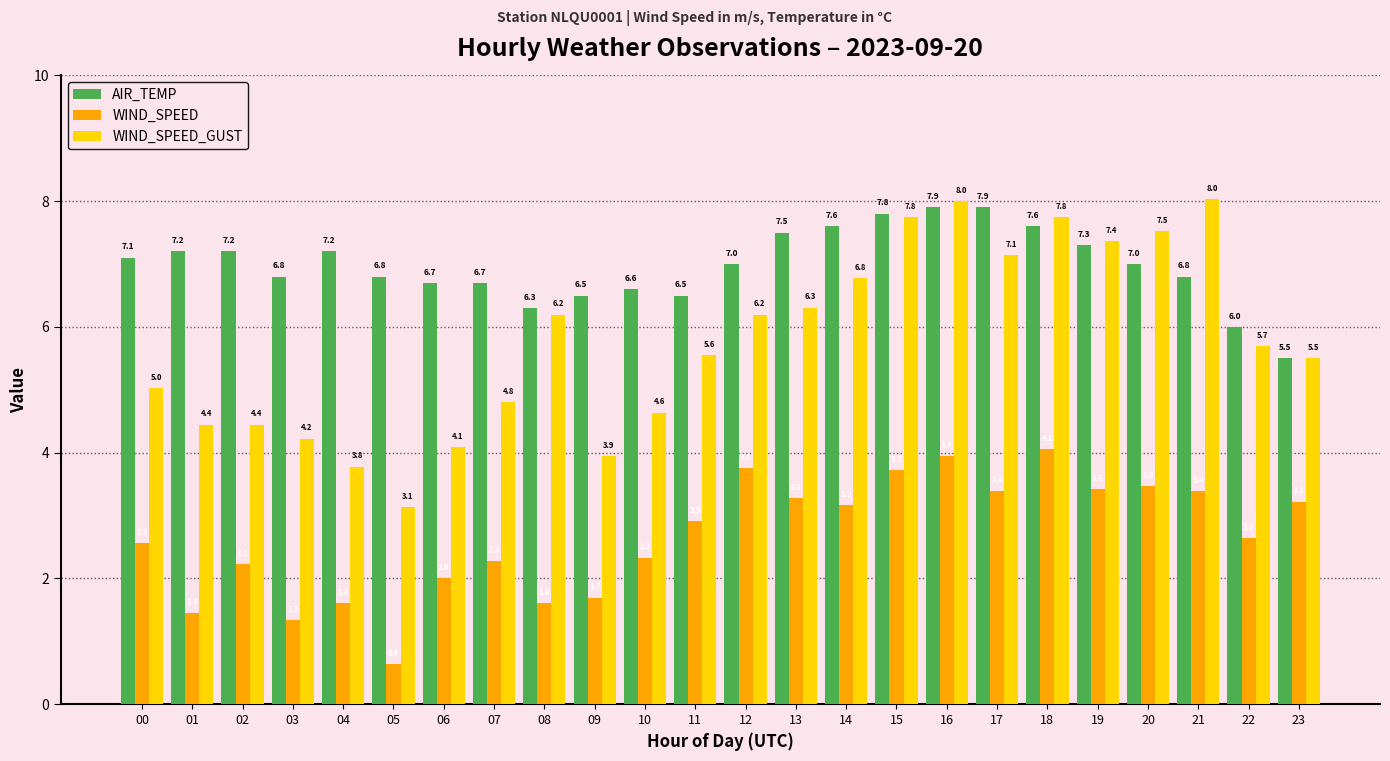

Read the WIND_SPEED_GUST value at 12.

6.2